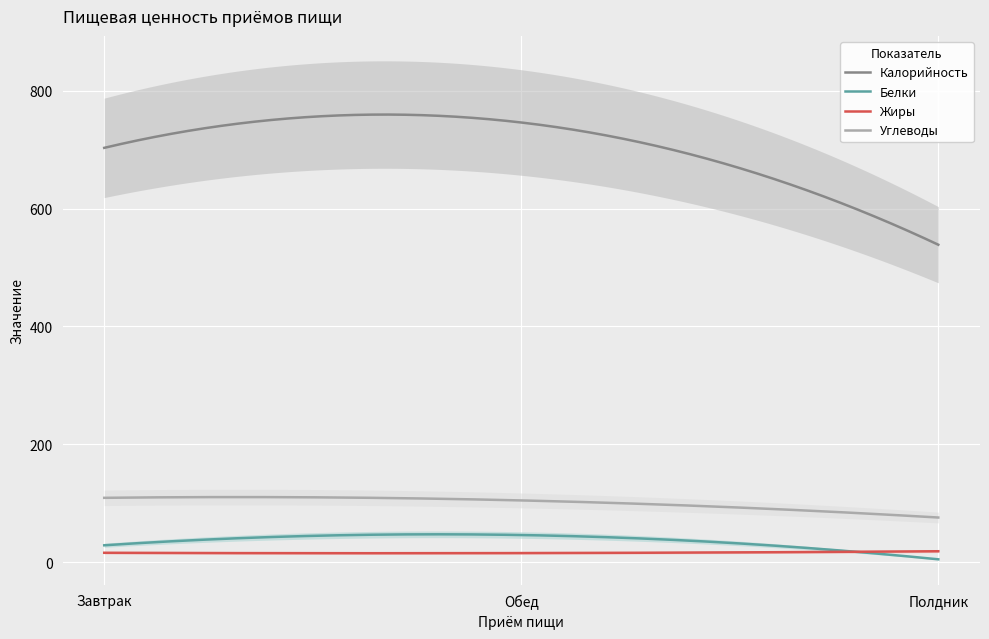

At which label does Калорийность first exceed 702?

Завтрак